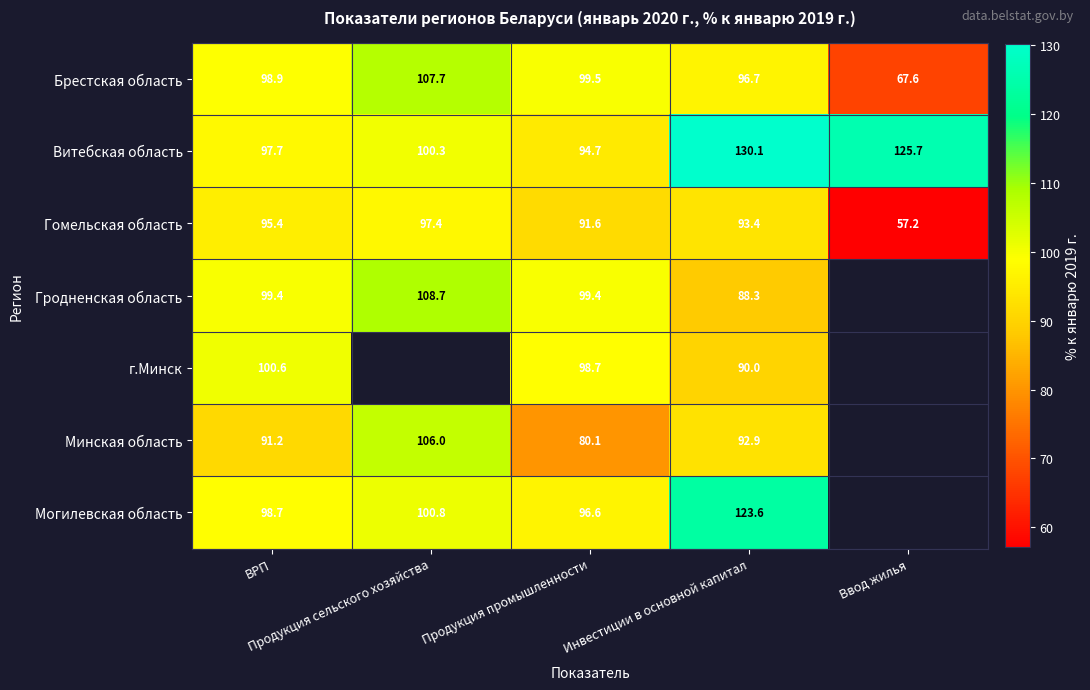

Is the value of Могилевская область at Инвестиции в основной капитал greater than the value of Гомельская область at Продукция сельского хозяйства?

Yes